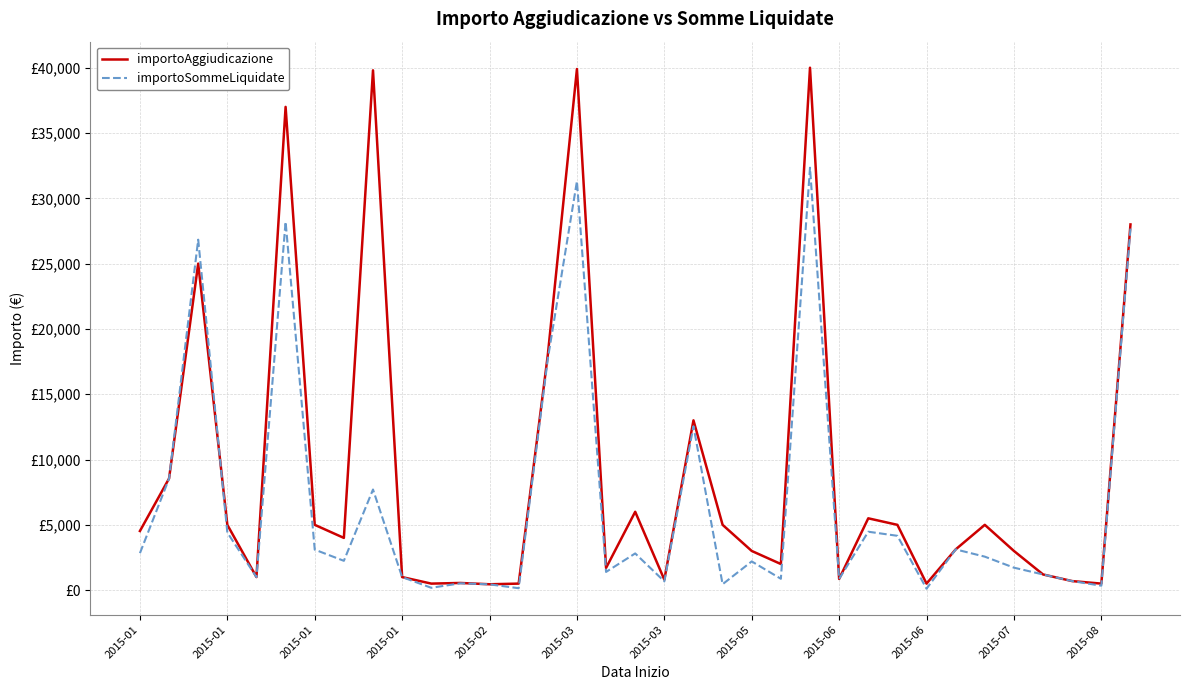

List the series in order of their peak value, highest first.

importoAggiudicazione, importoSommeLiquidate